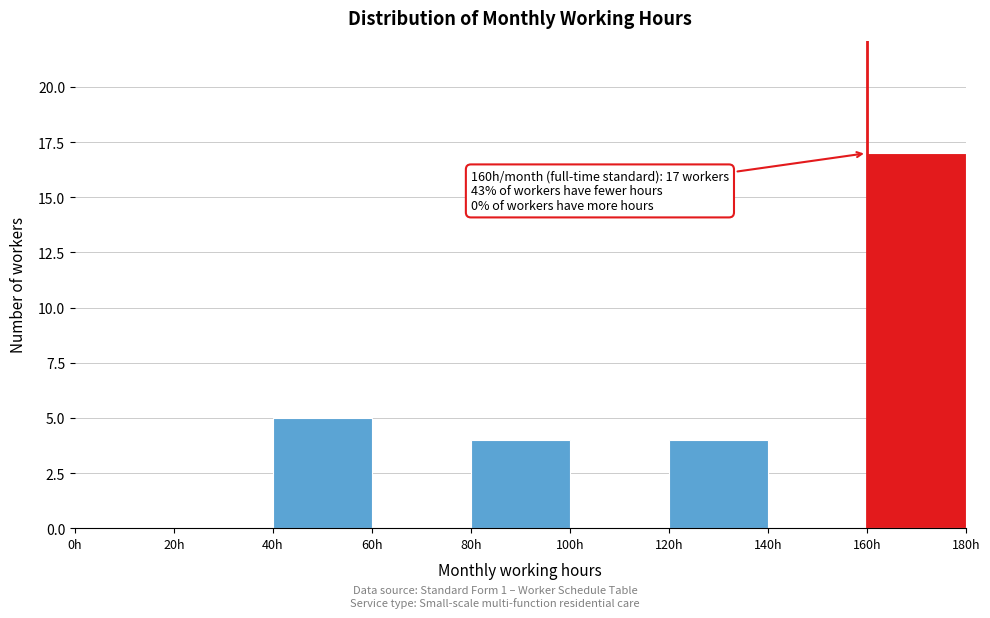

Which range on the x-axis has the tallest bar?

160 to 180